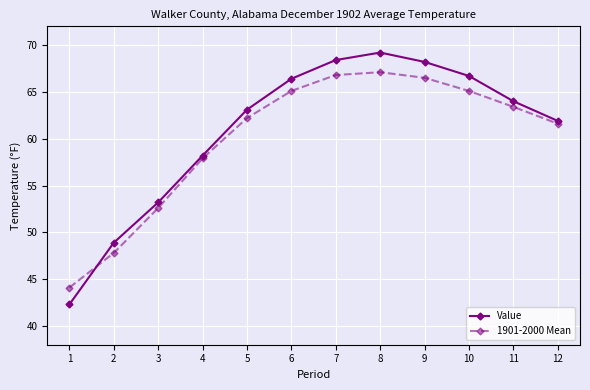

How many data points in 1901-2000 Mean are above 63?

6